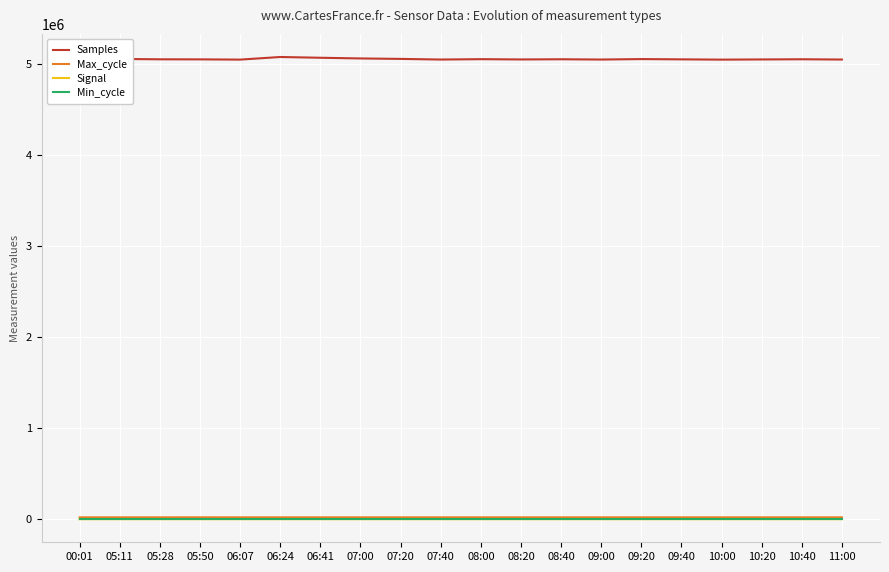

Is the value of Samples at 10:00 greater than the value of Min_cycle at 08:00?

Yes